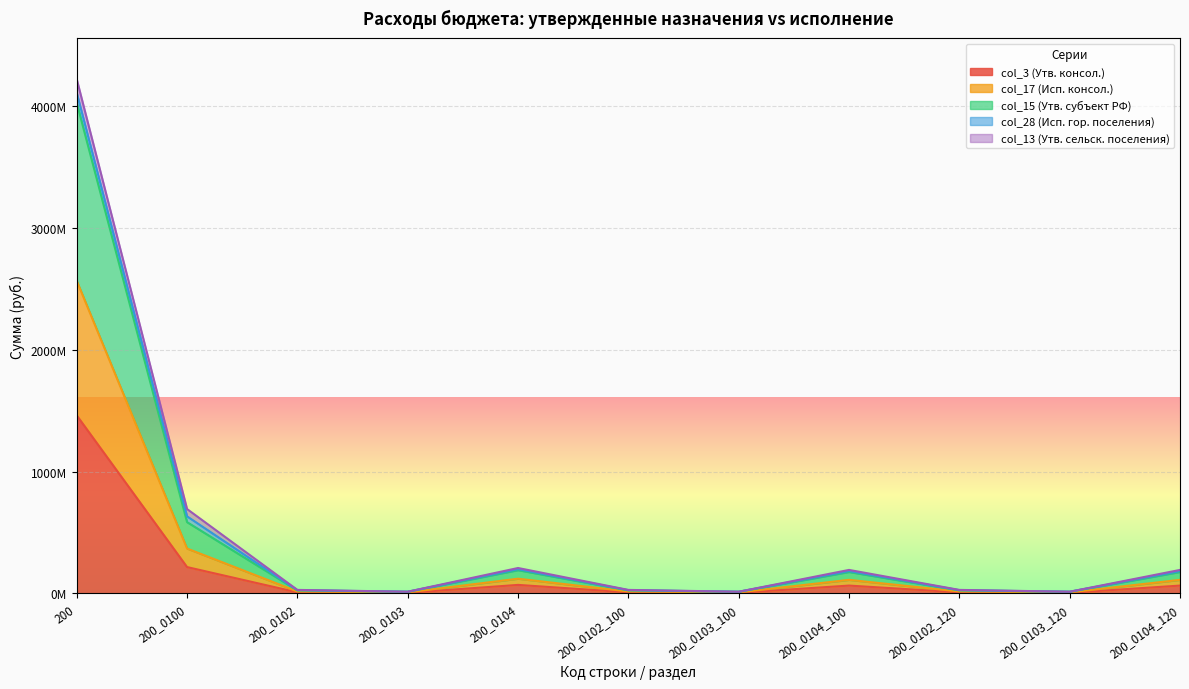

True or false: col_15 (Утв. субъект РФ) has more than 0 interior local peaks.

True